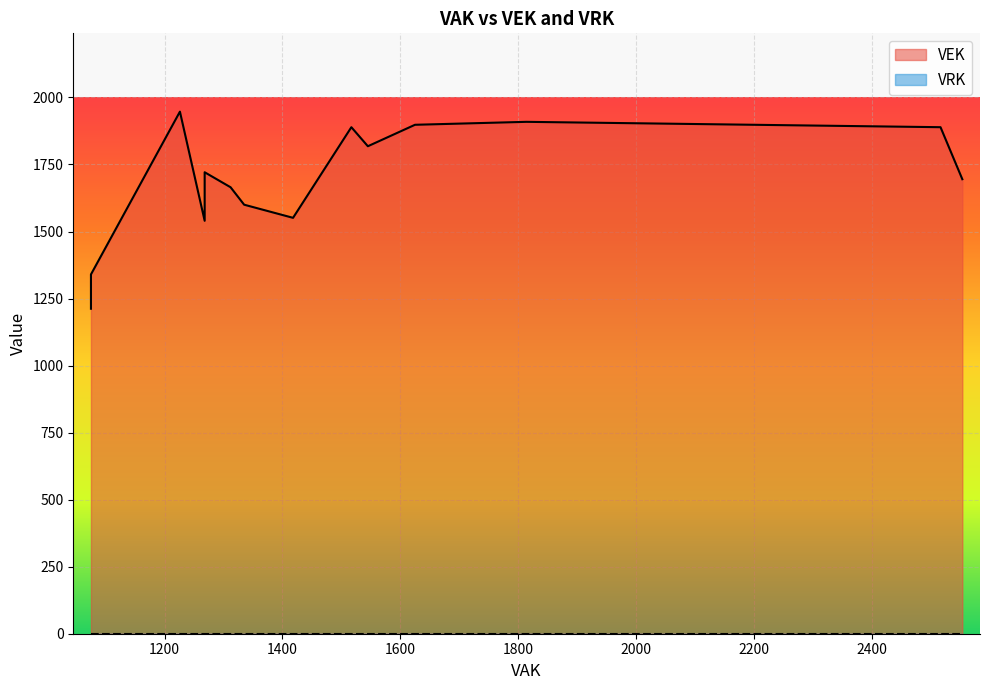

Between 1545 and 1545, which is larger?

1545